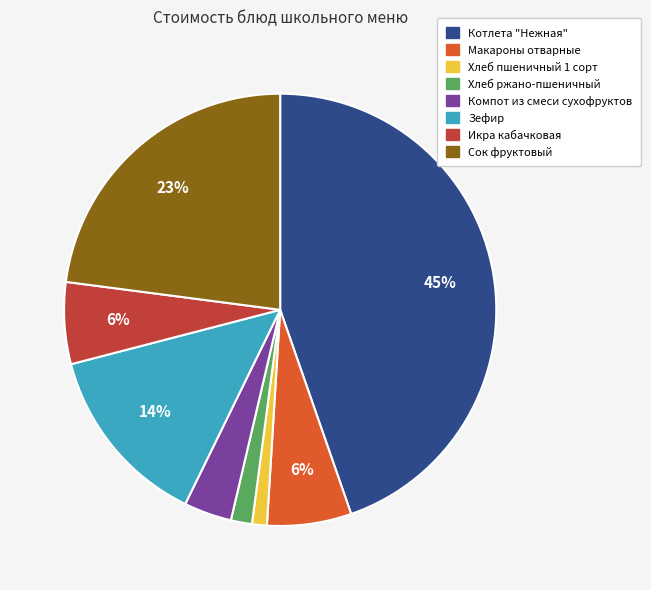

Which category has the biggest portion of the pie?

Котлета "Нежная"